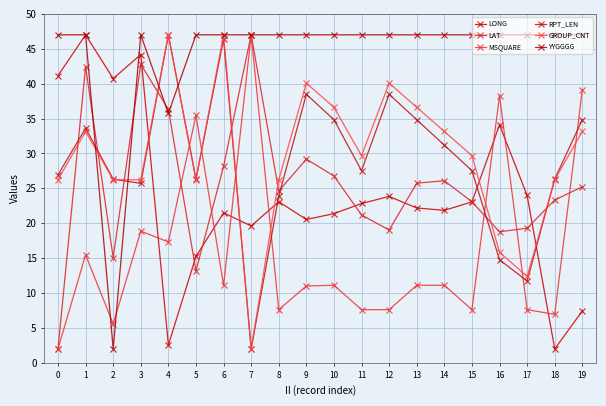

Which label corresponds to the smallest value in the chart?

18